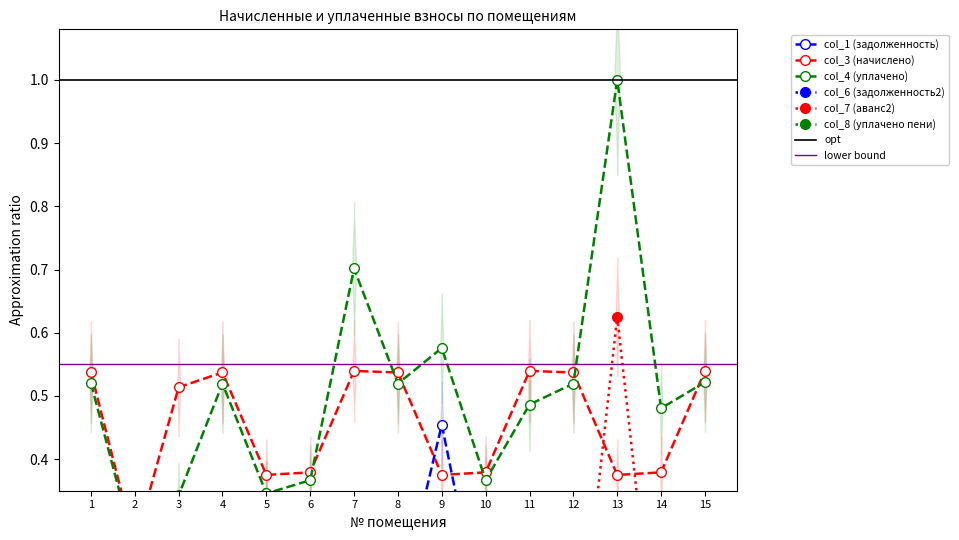

What is the difference between the highest and lowest values at 13?

1.0